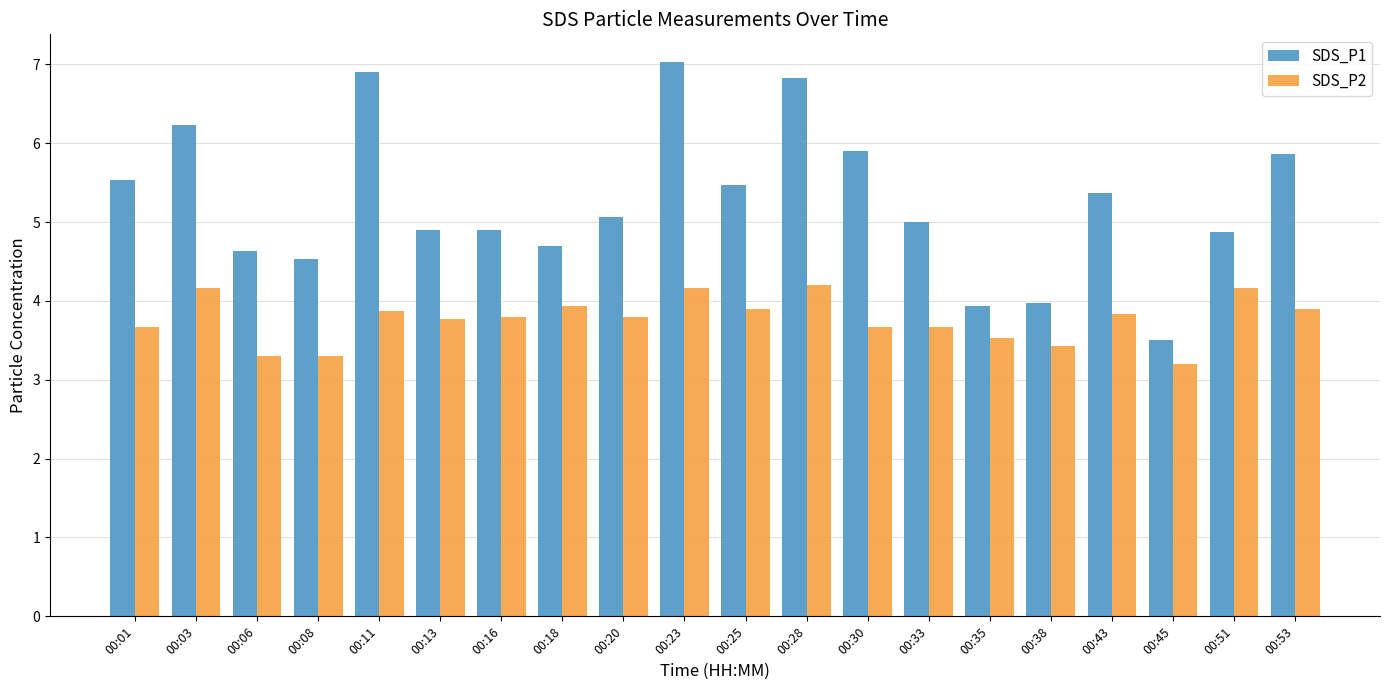

Rank the series by their maximum value, from lowest to highest.

SDS_P2, SDS_P1